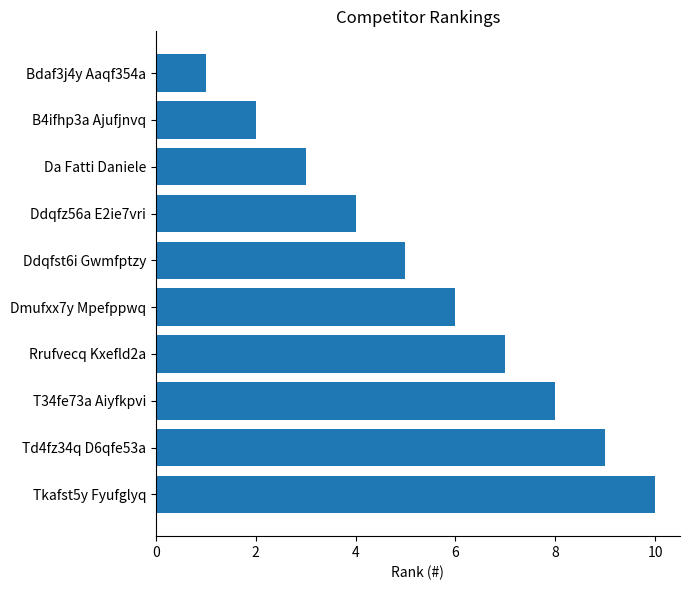

True or false: the data shows 3 at Ddqfst6i Gwmfptzy.

False